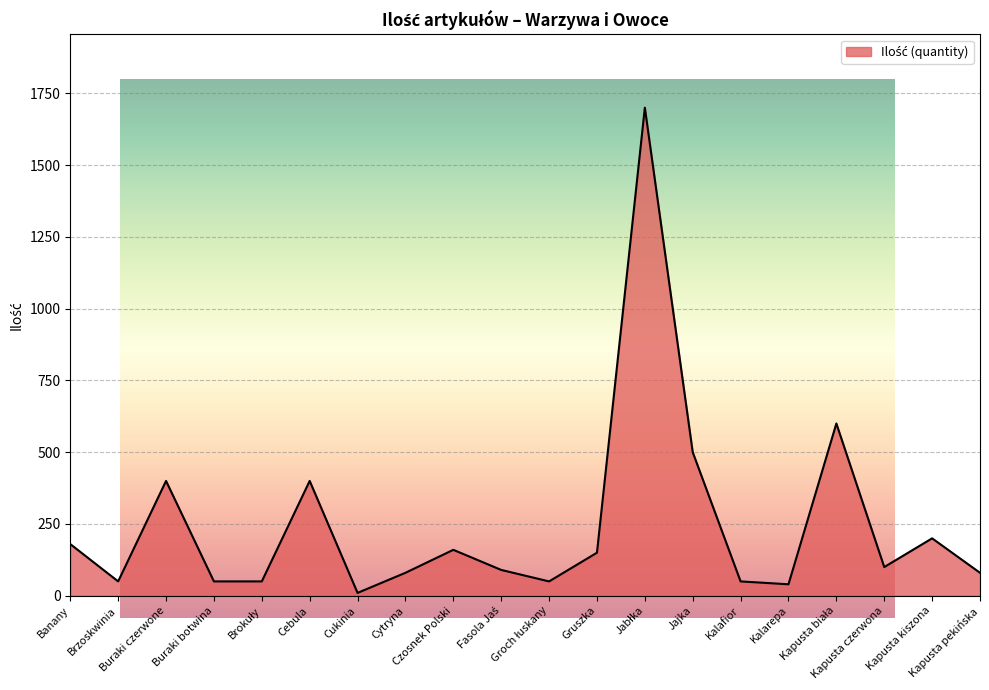

What is the greatest value displayed?

1700